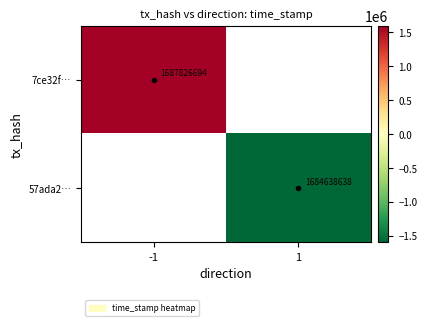

Count the number of data series in this chart.

2